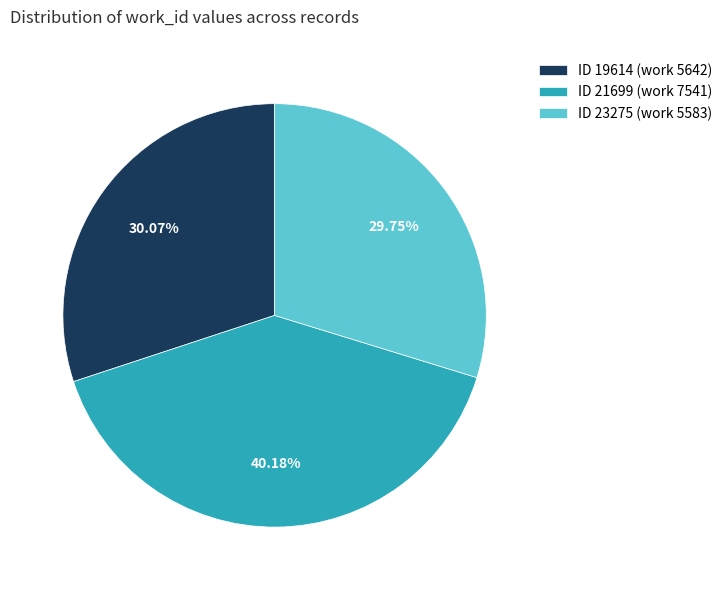

Which has a higher value, ID 21699 (work 7541) or ID 23275 (work 5583)?

ID 21699 (work 7541)